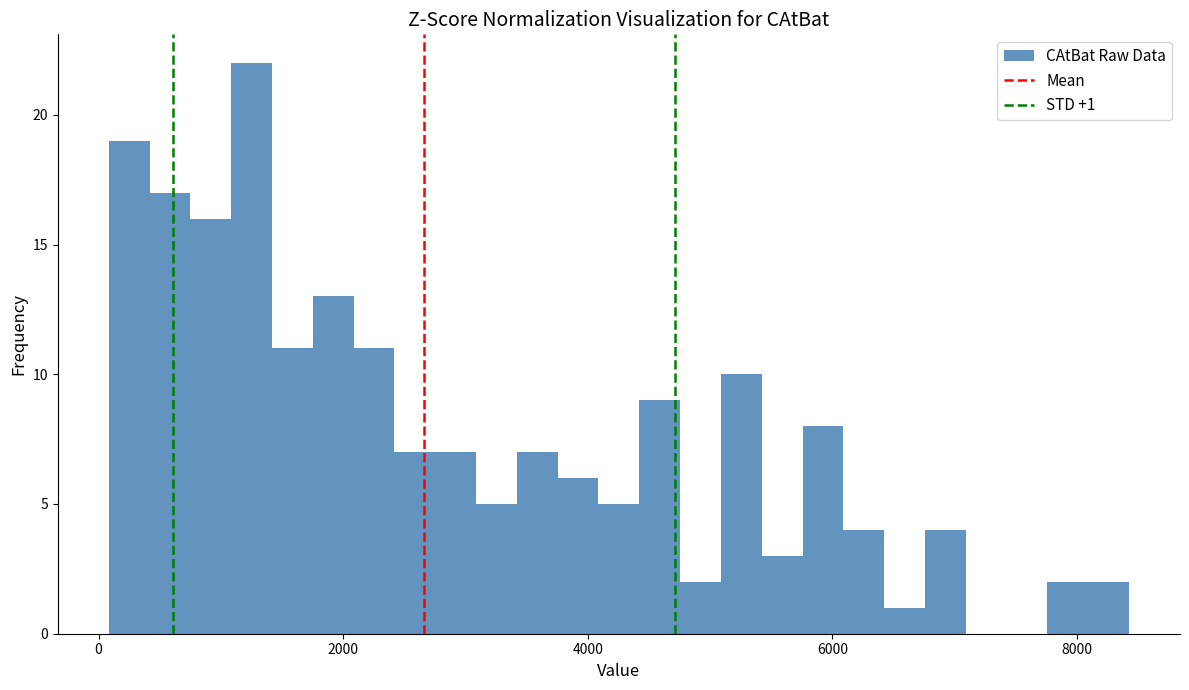

Read against the x-axis, roughly where is the centre of the tallest bar?

1200